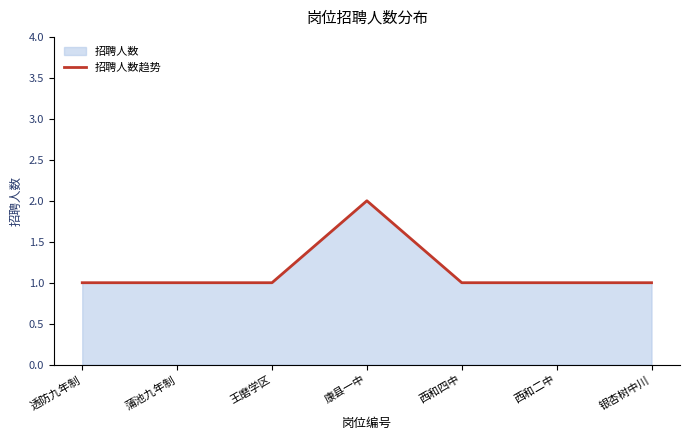

How many interior local peaks (higher than both neighbors) does the data have?

1